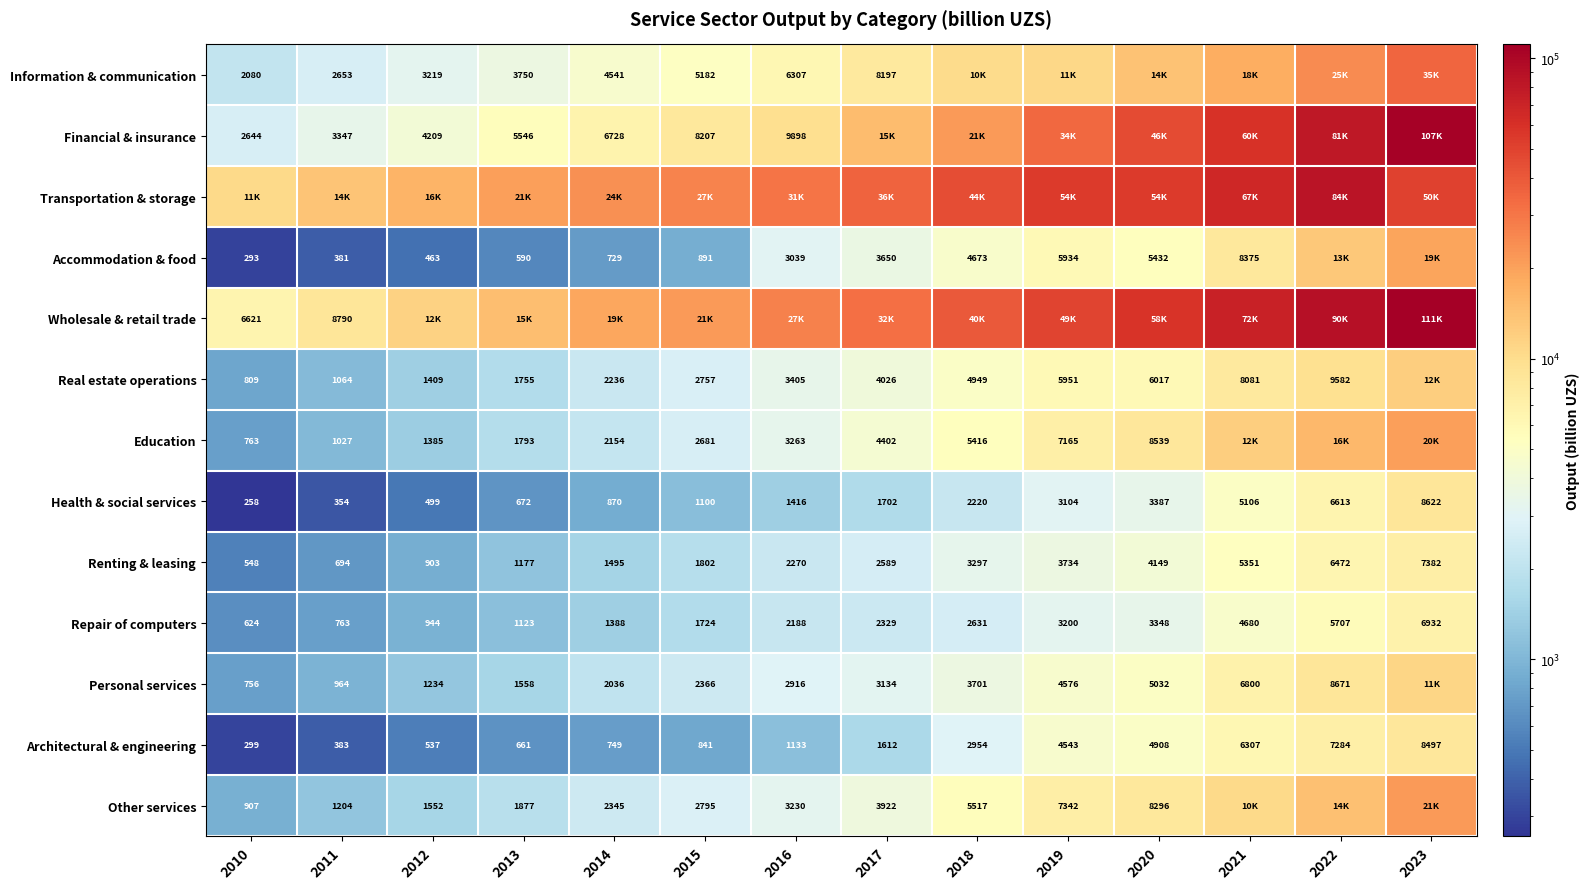

What is the difference between the maximum and second lowest values in the Renting & leasing series?

6688.0